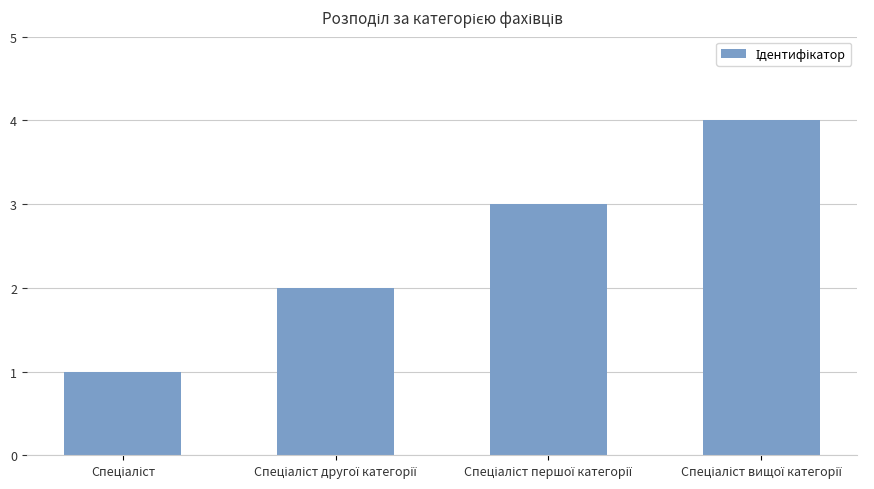

What is the greatest value displayed?

4